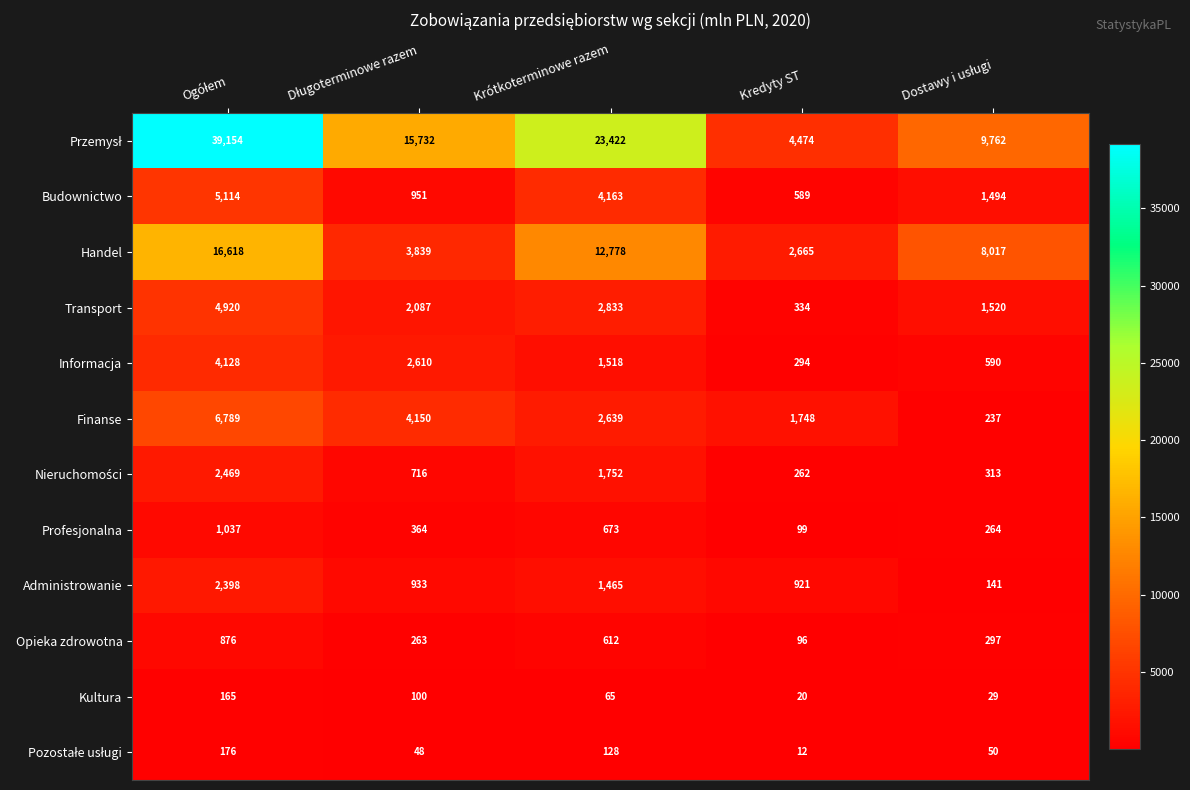

What is the smallest value displayed?

12